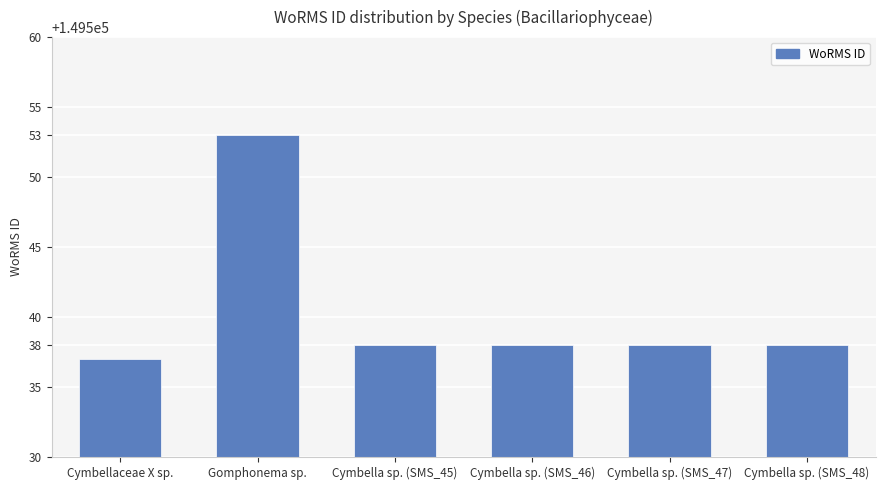

What is the maximum value shown in the chart?

149553